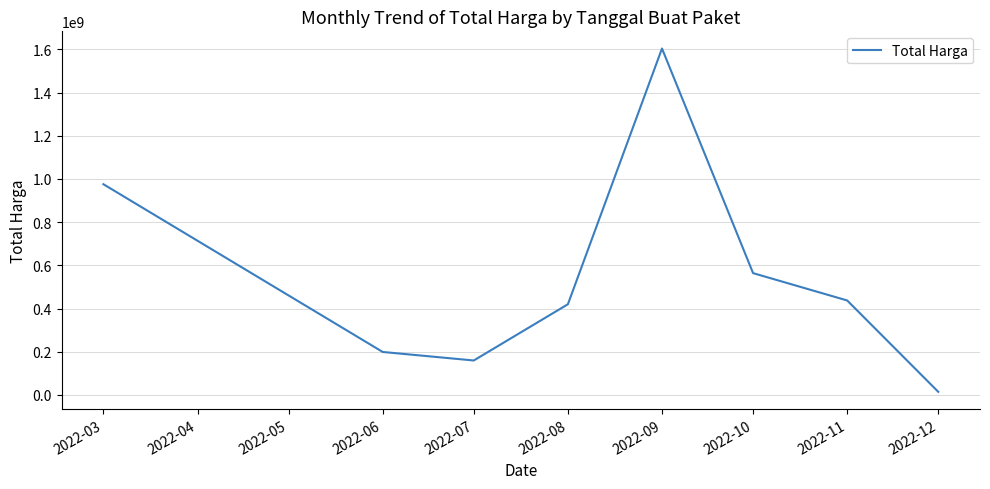

List the labels in order of value, largest first.

2022-09, 2022-03, 2022-10, 2022-11, 2022-08, 2022-06, 2022-07, 2022-12